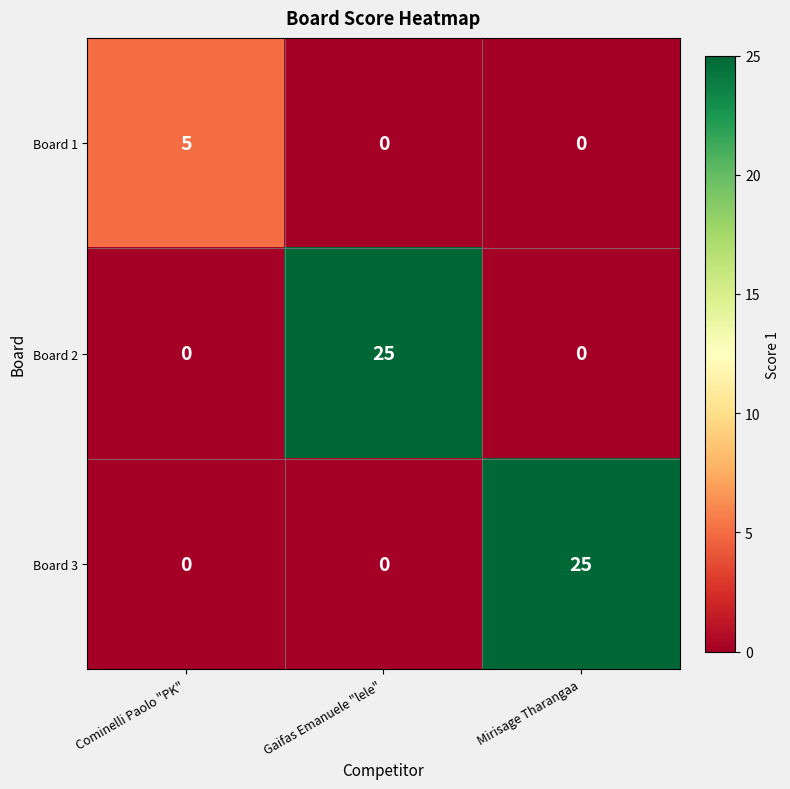

What is the difference between the highest and lowest values at Mirisage Tharangaa?

25